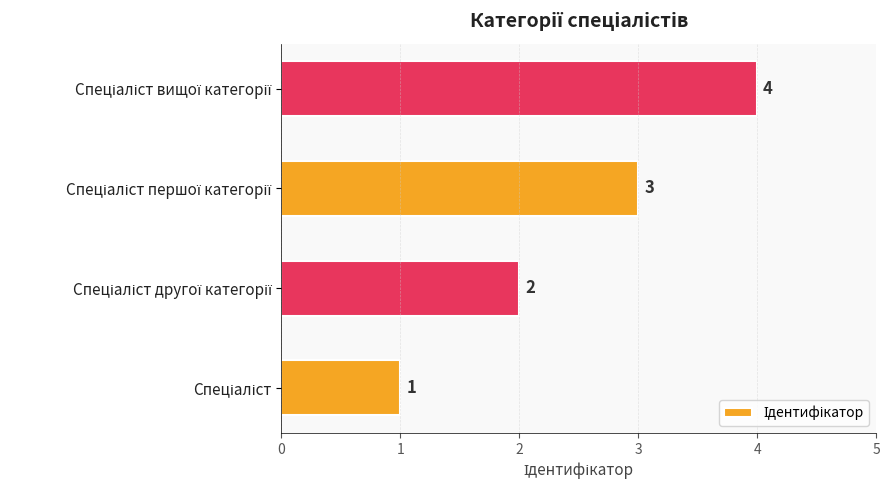

What is the sum of all values?

10